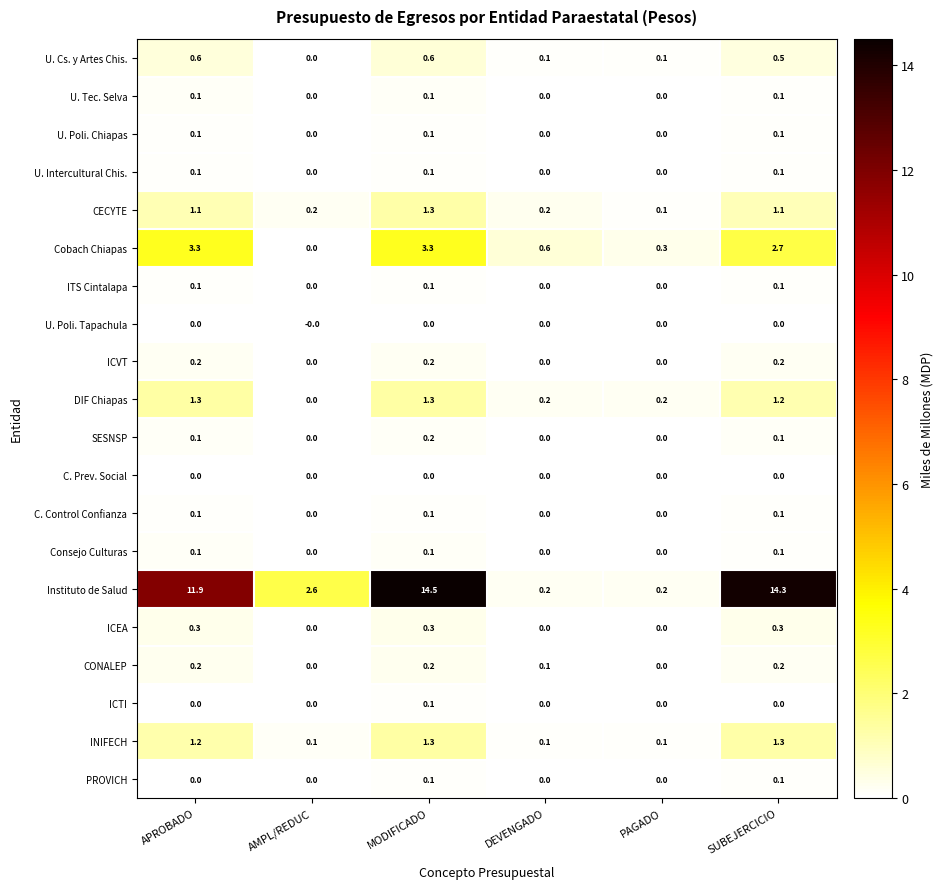

What is the spread (max minus min) of values at MODIFICADO?

14.5